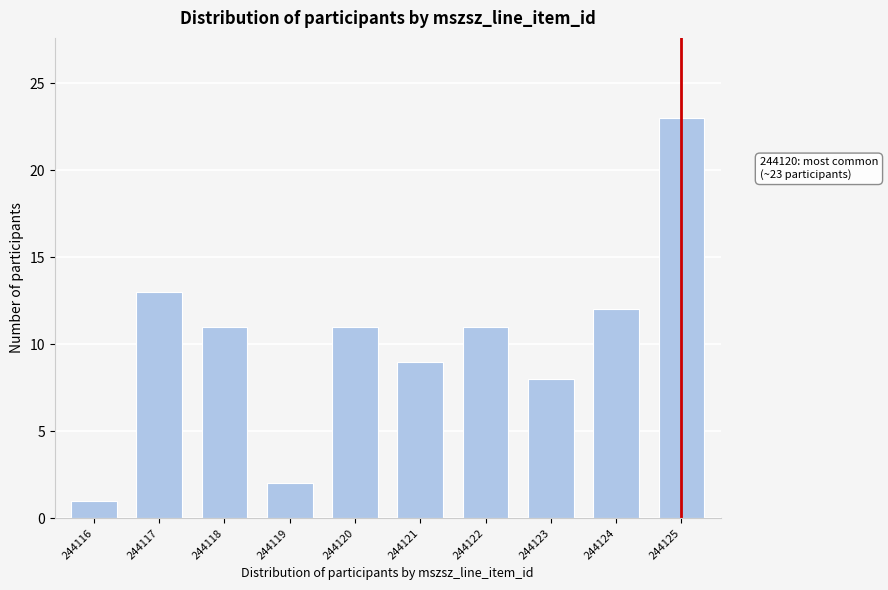

Reading left to right, transcribe all the data shown in this chart.

1	13	11	2	11	9	11	8	12	23